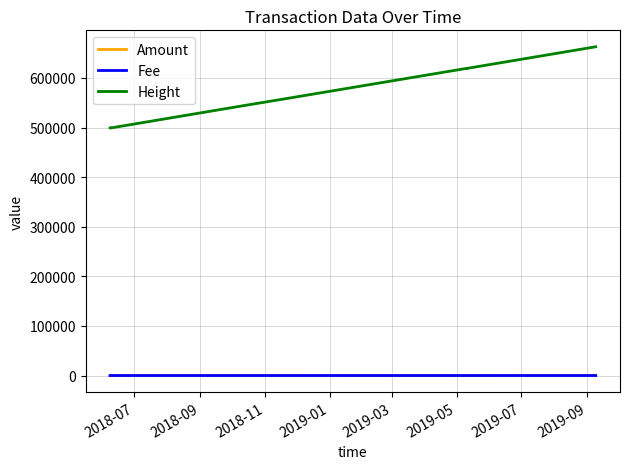

At how many categories does at least one series exceed 435006?

14